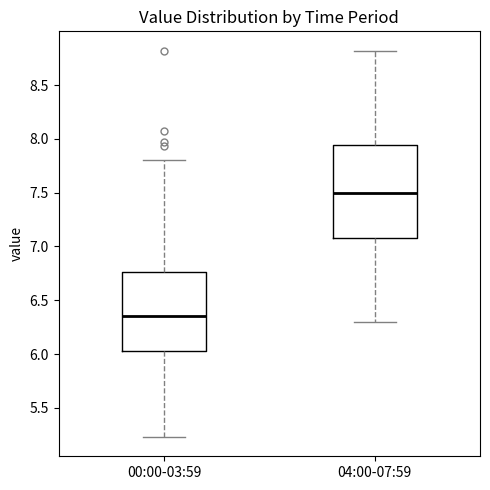

Comparing the boxes themselves (not the whiskers), which one is the tallest?

04:00-07:59